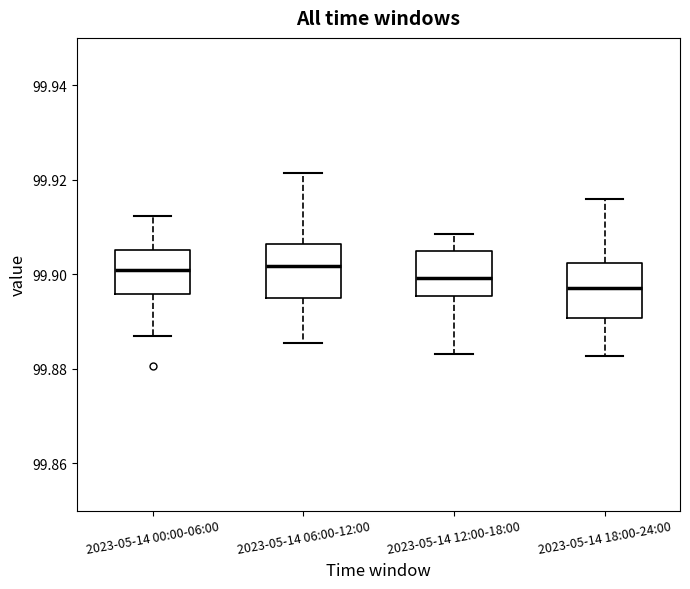

Reading left to right, transcribe this box plot: for each box, give where its median line is, the range the box spans, and where its two whiskers end, as read against the y-axis. The values are not printed on the chart, so give them approximately, as read against the axis.

2023-05-14 00:00-06:00: median 99.900, box 99.896 to 99.906, whiskers 99.886 to 99.912
2023-05-14 06:00-12:00: median 99.902, box 99.894 to 99.906, whiskers 99.886 to 99.922
2023-05-14 12:00-18:00: median 99.900, box 99.896 to 99.904, whiskers 99.884 to 99.908
2023-05-14 18:00-24:00: median 99.898, box 99.890 to 99.902, whiskers 99.882 to 99.916